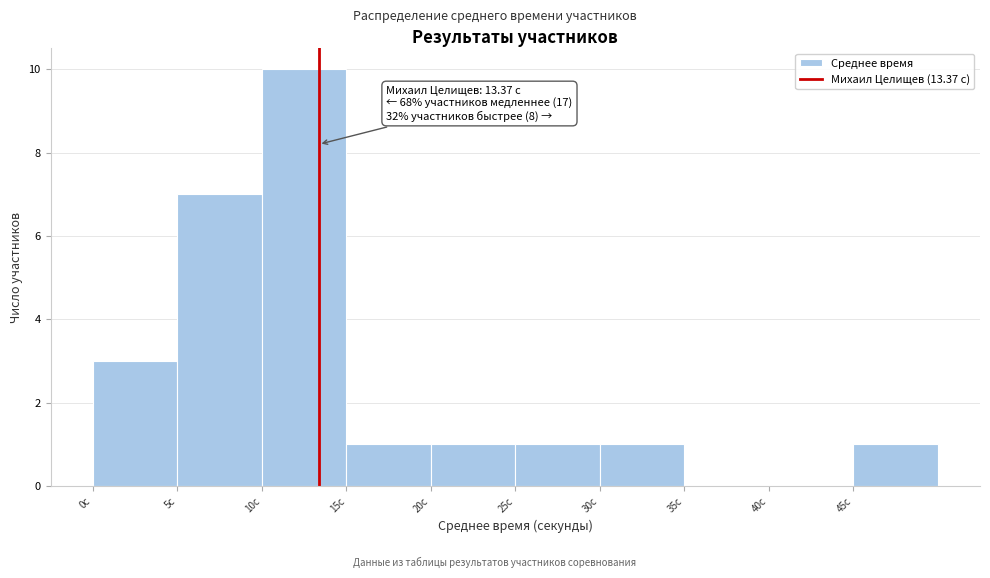

Which range on the x-axis has the tallest bar?

10 to 15